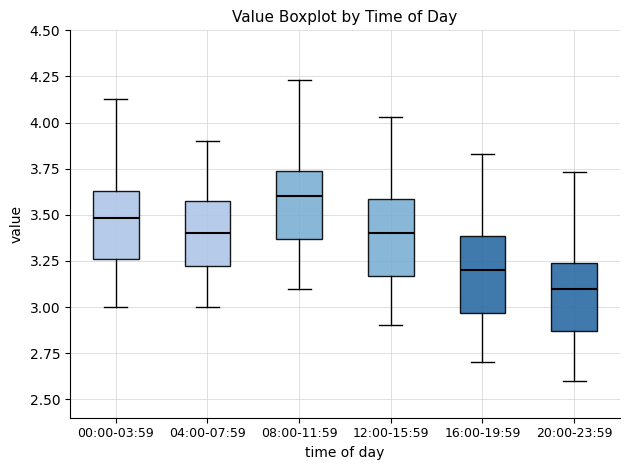

Which box has the lowest median line?

20:00-23:59